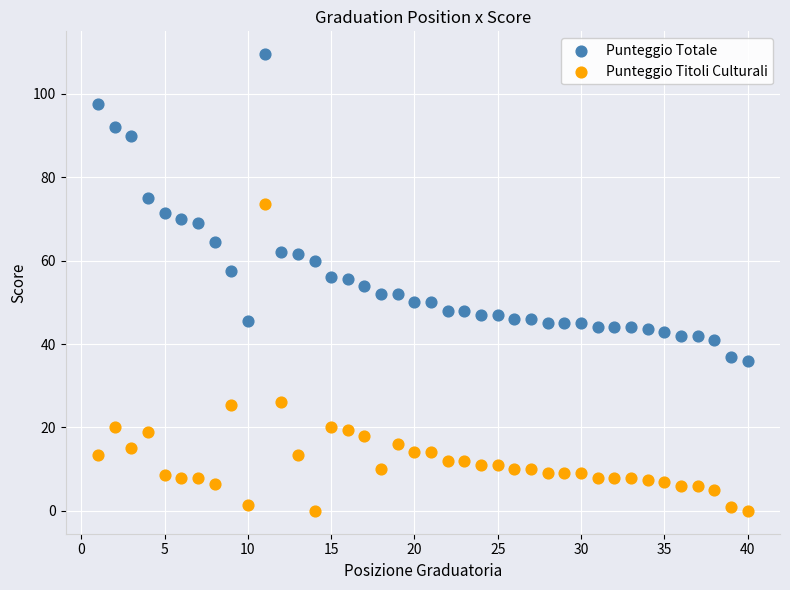

Which series reaches the minimum Y coordinate?

Punteggio Titoli Culturali